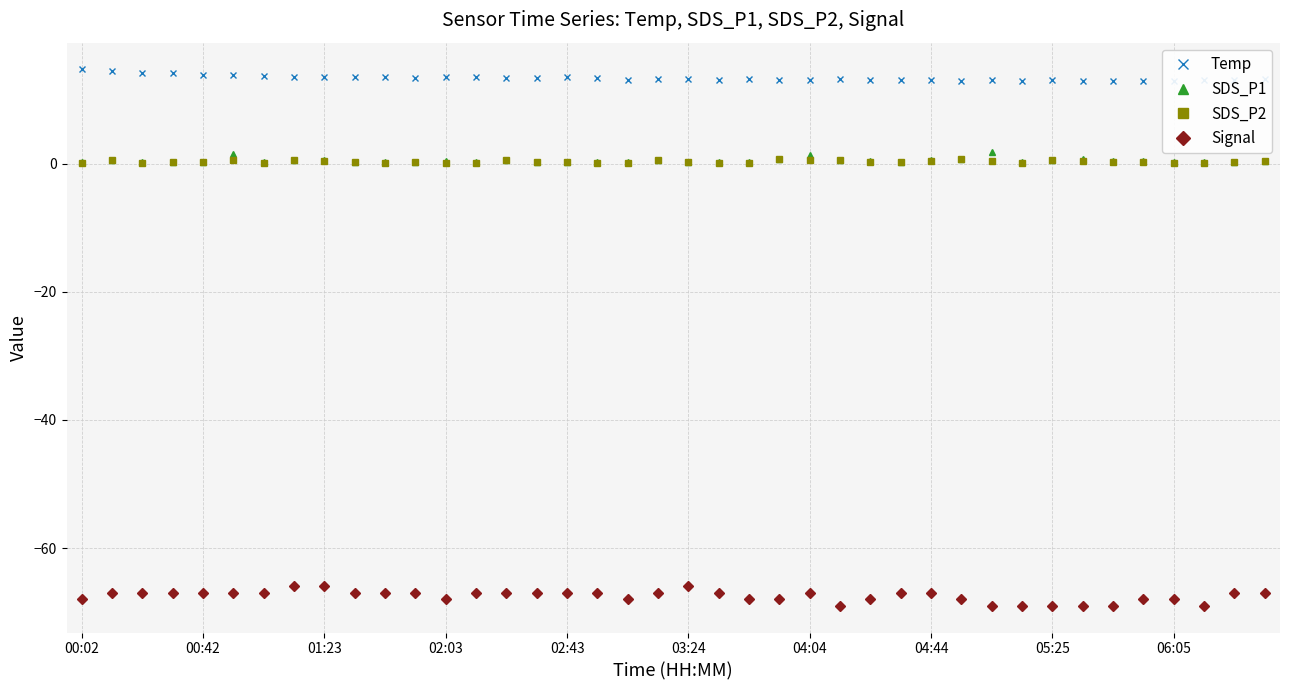

Where is the first local minimum for Temp?

11